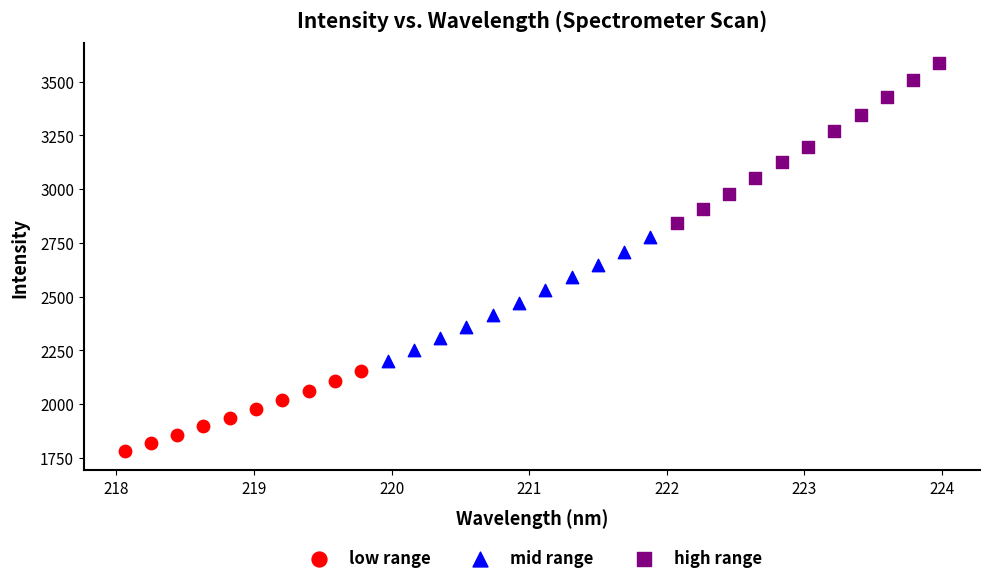

Which series has the largest Y range (max minus min)?

high range